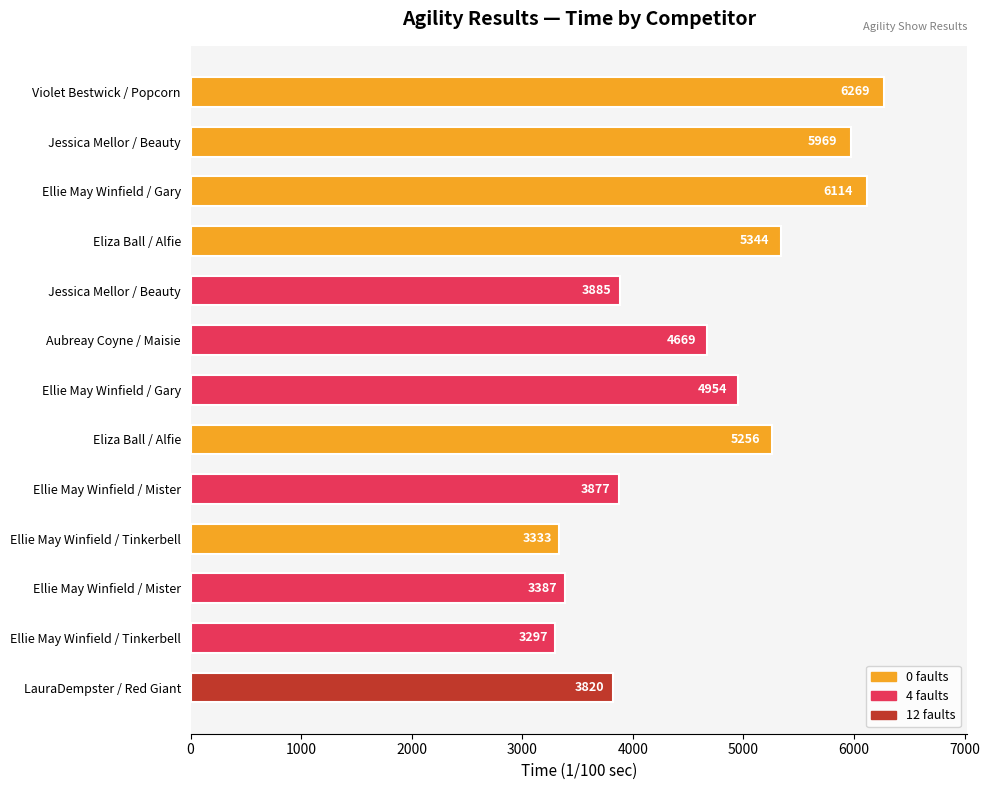

How many data points does each series have?

13